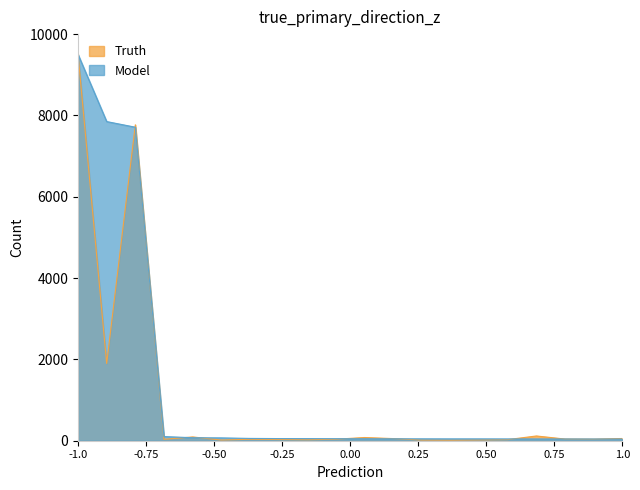

Which label corresponds to the largest value in the chart?

-1.0